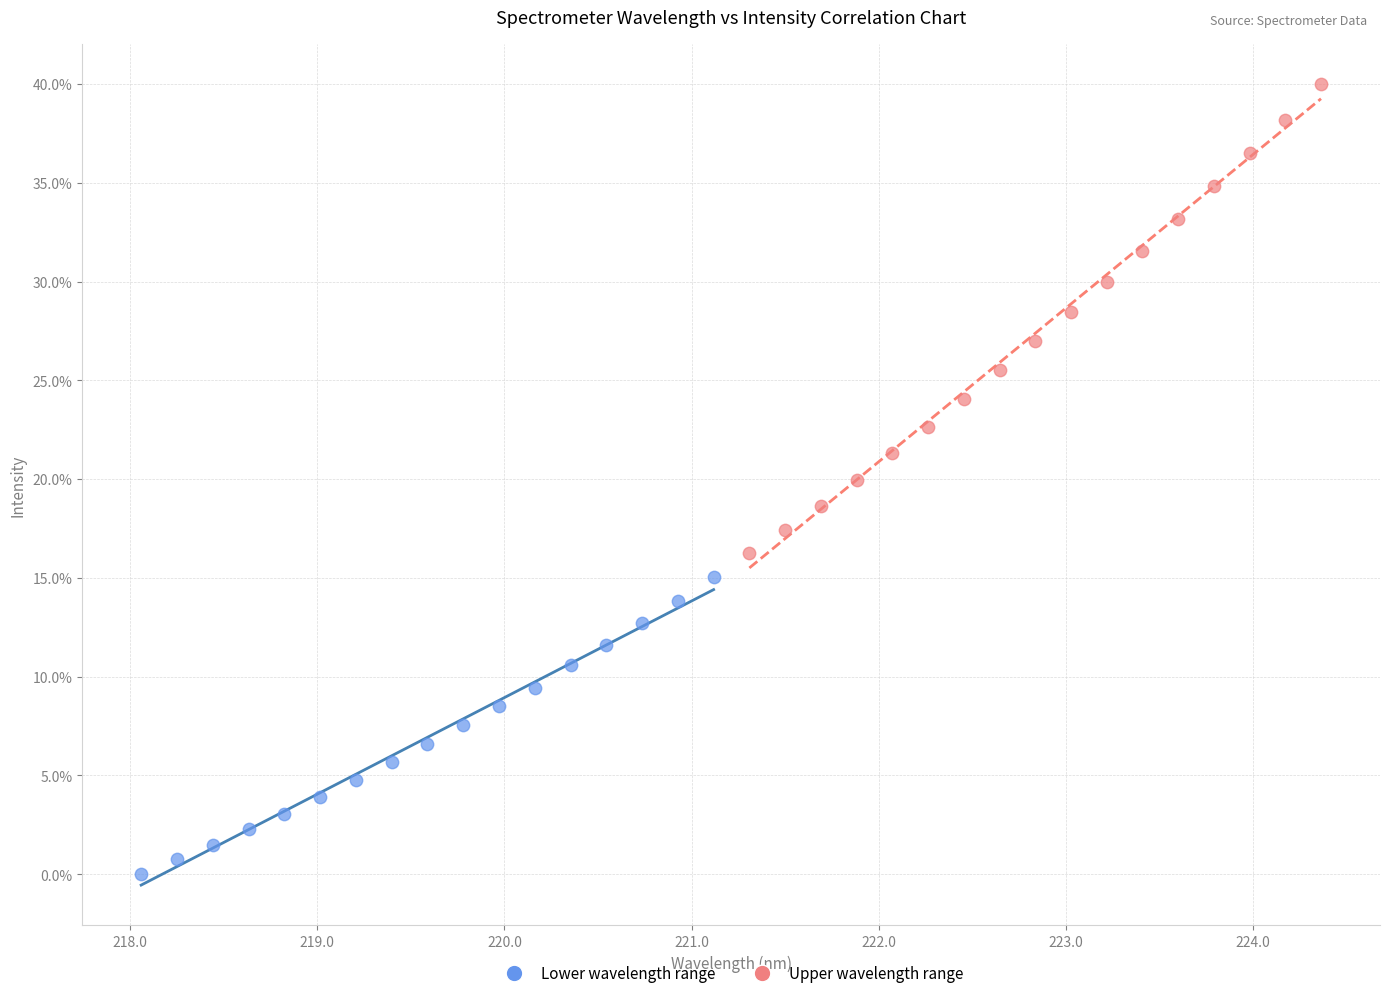

Which series reaches the maximum Y coordinate?

Upper wavelength range